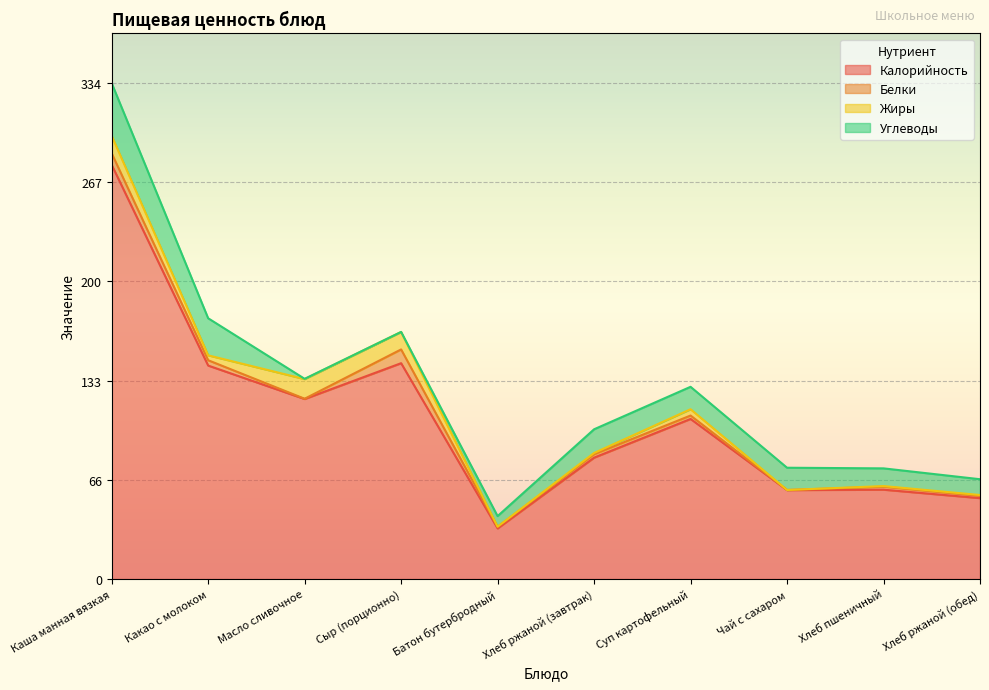

True or false: Белки has a value of 4.0 at Хлеб ржаной (завтрак).

False